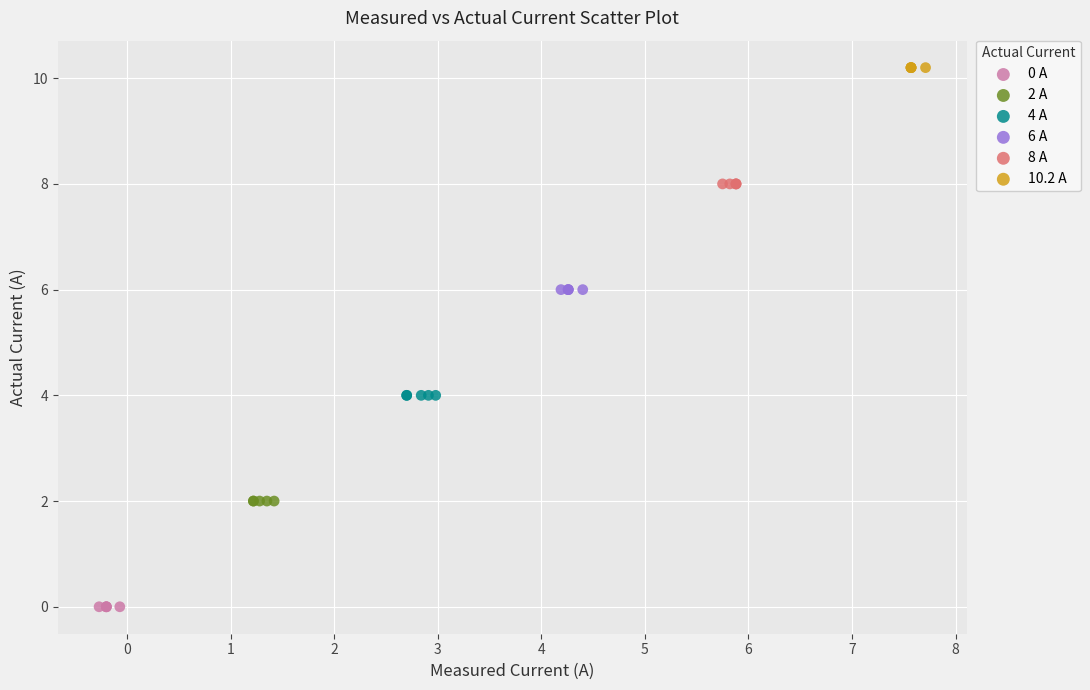

Which series contains the lowest Y value?

0 A